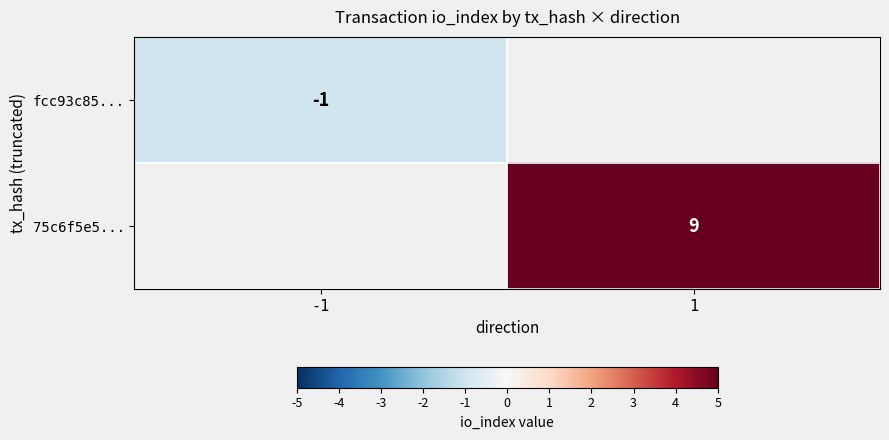

The fcc93c85... series shows -1 at -1. True or false?

True